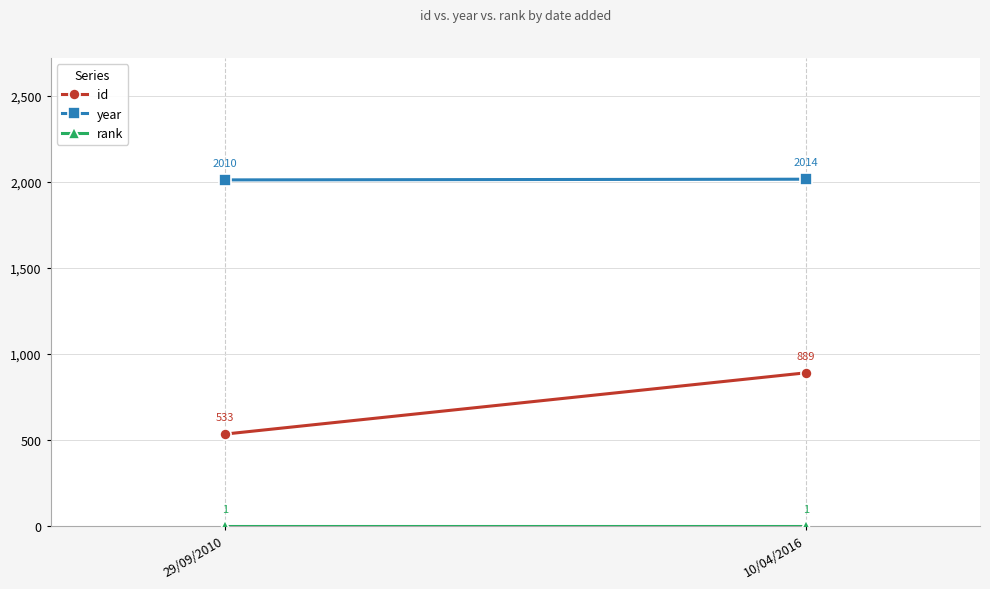

The value of year at 10/04/2016 is 549. True or false?

False